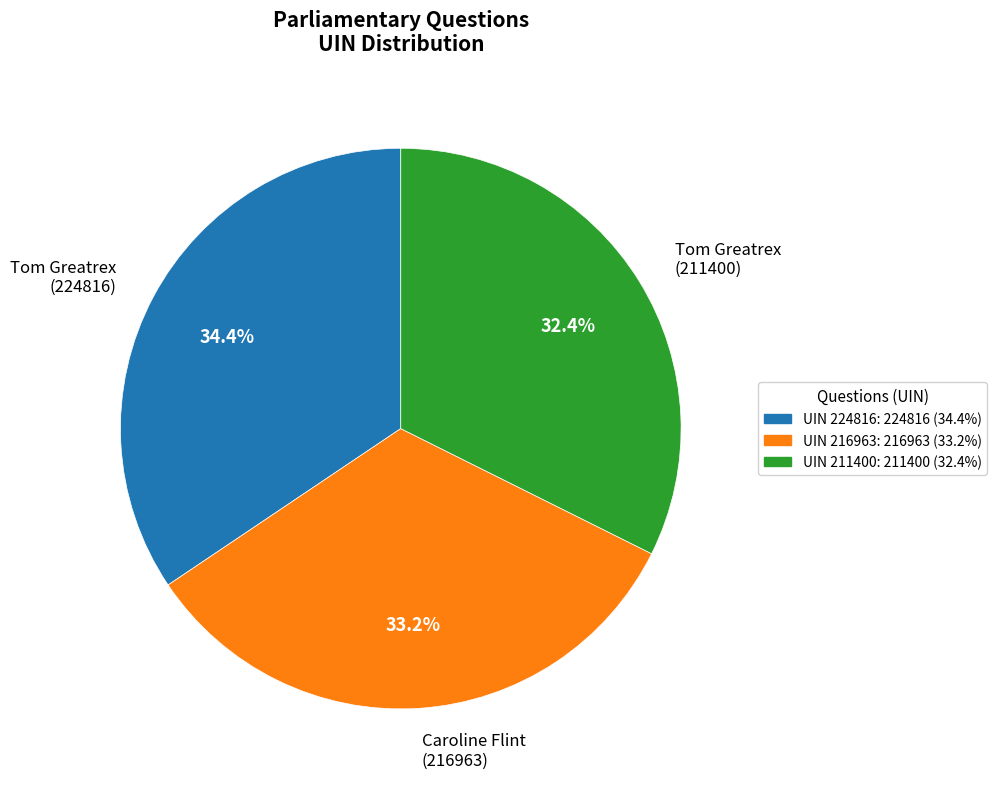

Is Tom Greatrex (211400) the majority of the pie?

No